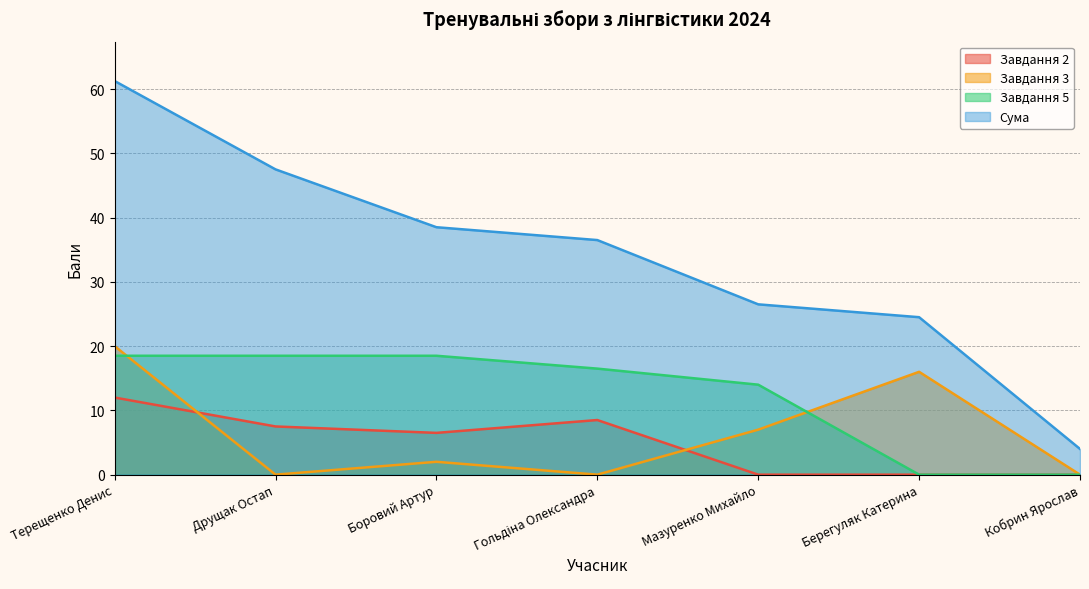

Reading right to left, transcribe all the data shown in this chart.

Завдання 2: 0.0	0.0	0.0	8.5	6.5	7.5	12.0
Завдання 3: 0.0	16.0	7.0	0.0	2.0	0.0	20.0
Завдання 5: 0.0	0.0	14.0	16.5	18.5	18.5	18.5
Сума: 4.0	24.5	26.5	36.5	38.5	47.5	61.2